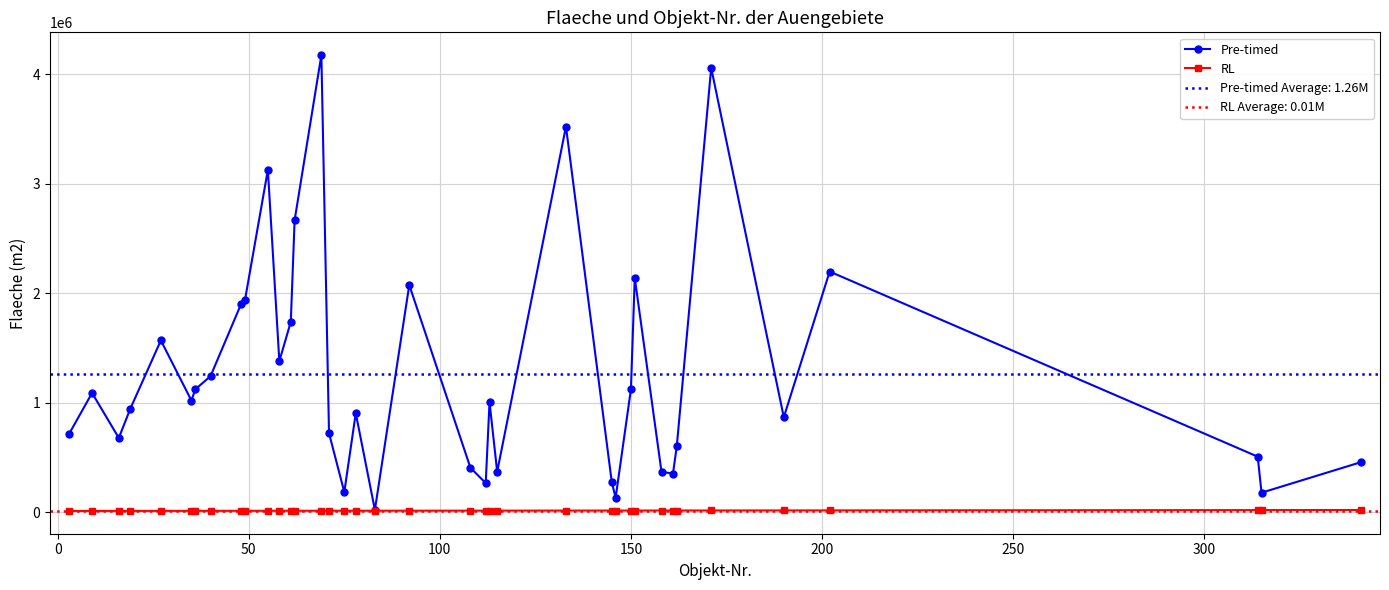

What is the value of the Pre-timed point at the 4th from the left?

944593.5